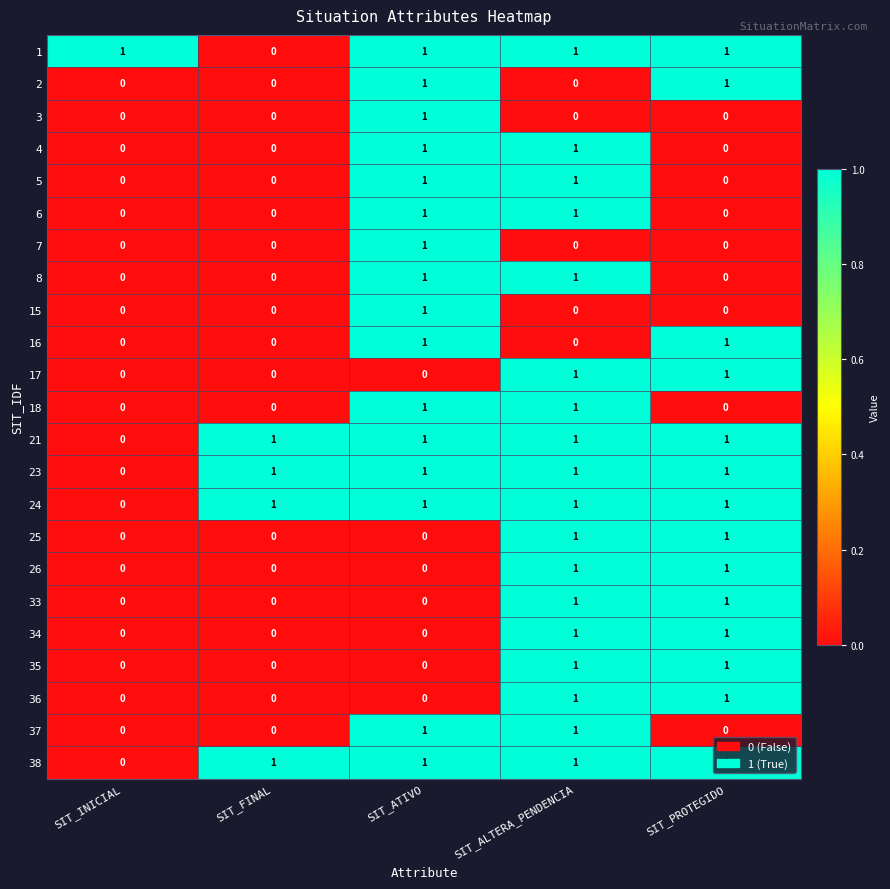

Is it true that 16 equals 1 at SIT_ATIVO?

True